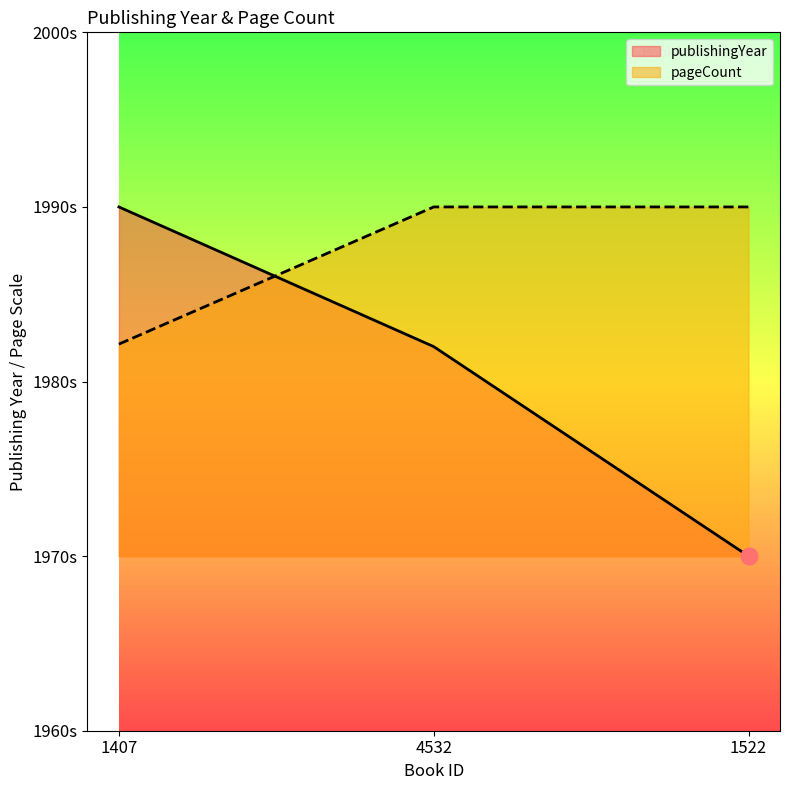

Rank the series at 4532 from highest to lowest value.

pageCount, publishingYear